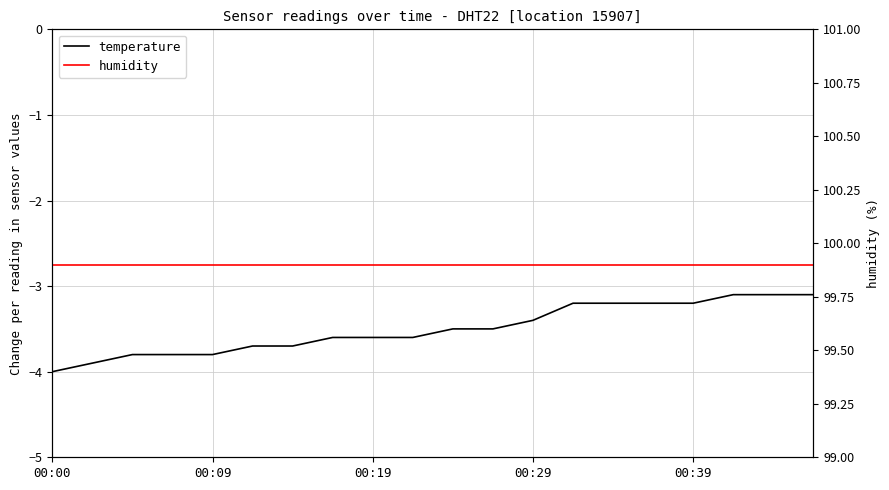

What is the sum of all temperature values?

-70.0